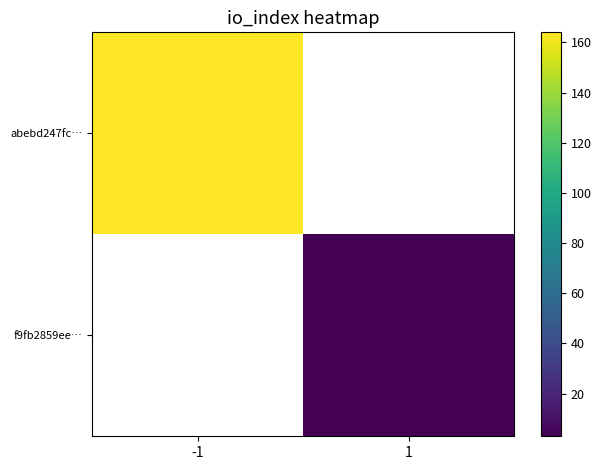

Which series has the largest range (max minus min)?

abebd247fc…